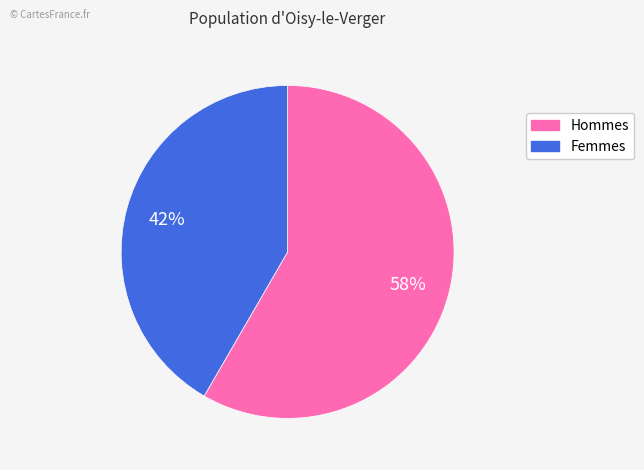

To the nearest percent, what is the average slice percentage?

50%